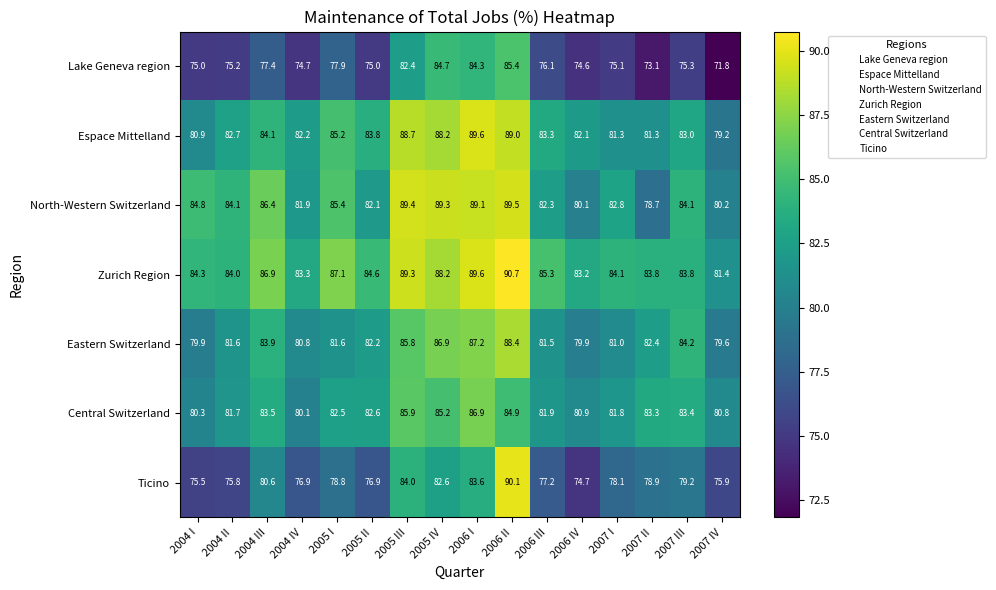

At which category is the sum across all series the highest?

2006 II